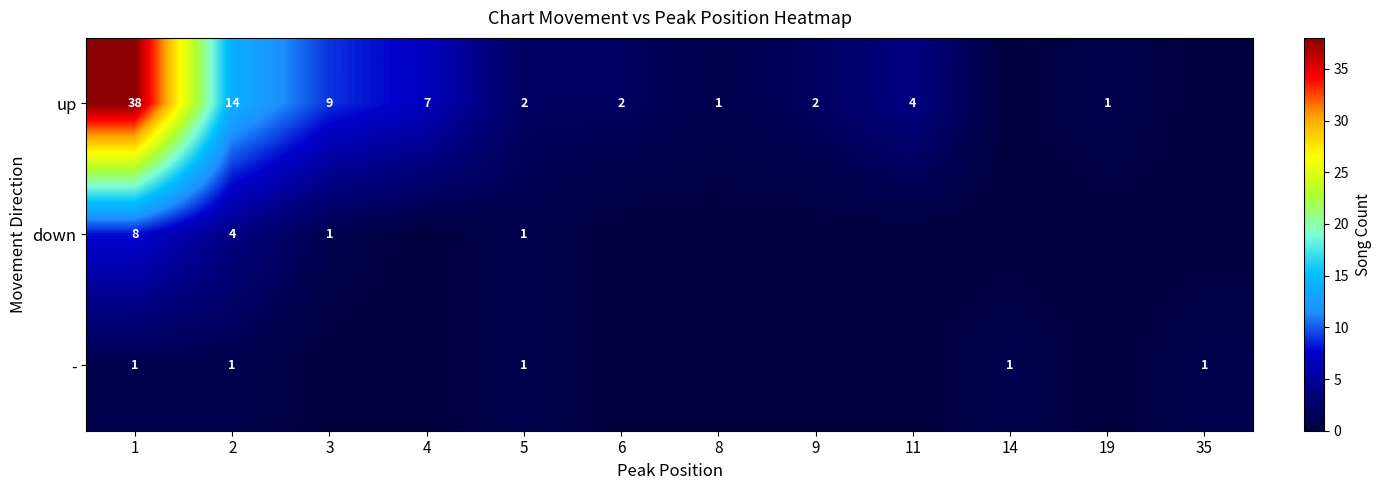

Which series changed the most between 1 and 5?

up